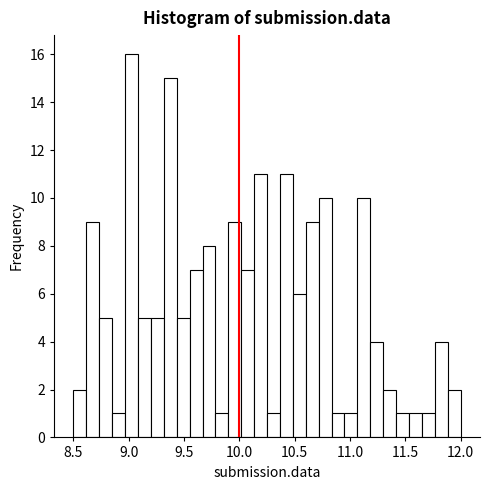

Read against the x-axis, roughly where is the centre of the tallest bar?

9.05